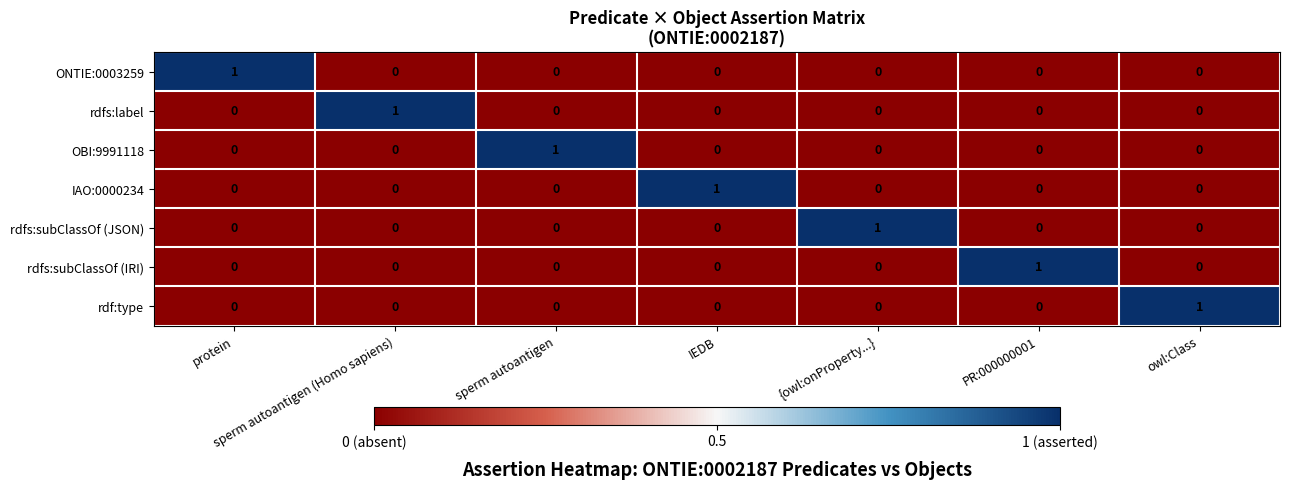

At how many categories does at least one series exceed 0?

7